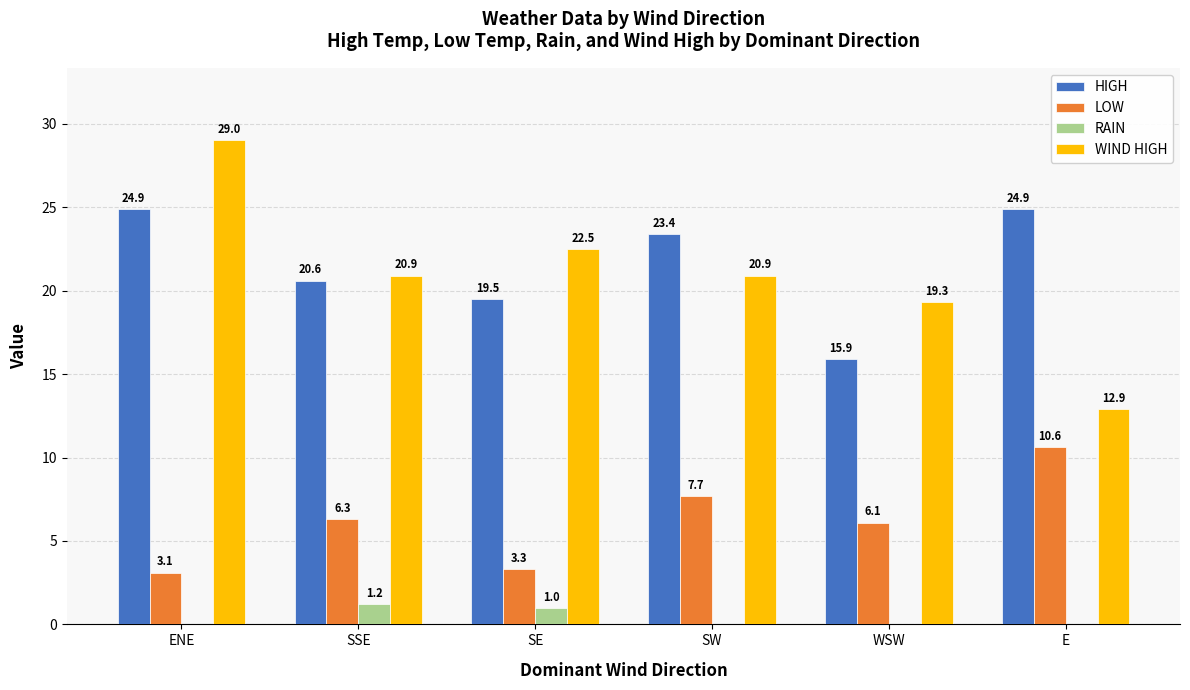

Are the bars horizontal?

No